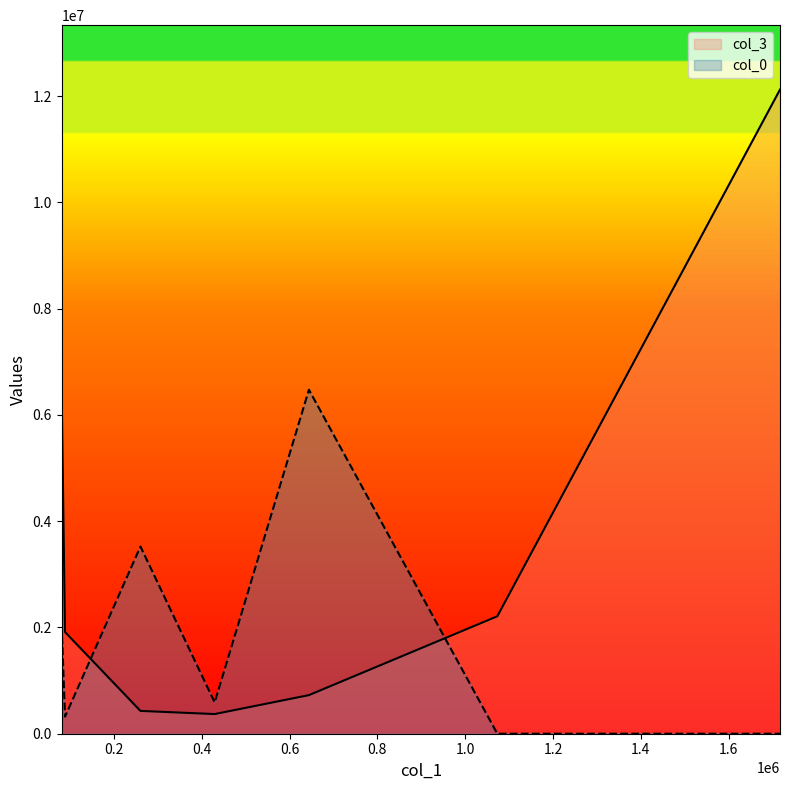

What is the sum of all col_3 values?

24241711.7